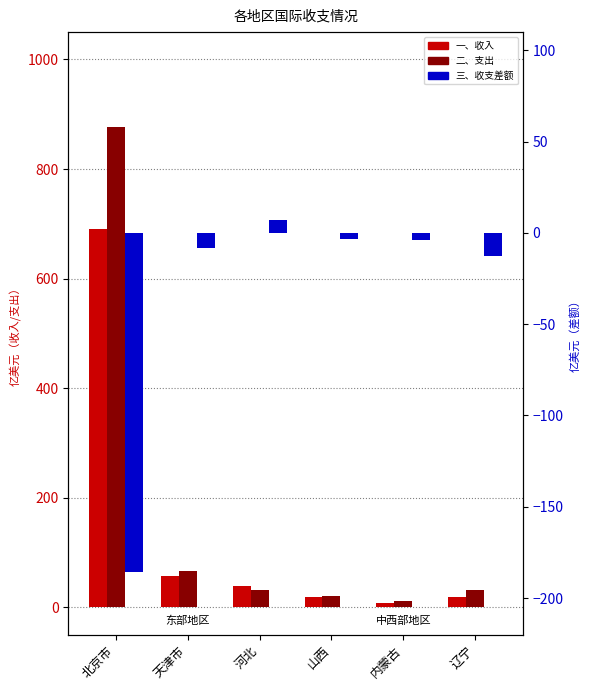

At how many categories does at least one series exceed 81?

1